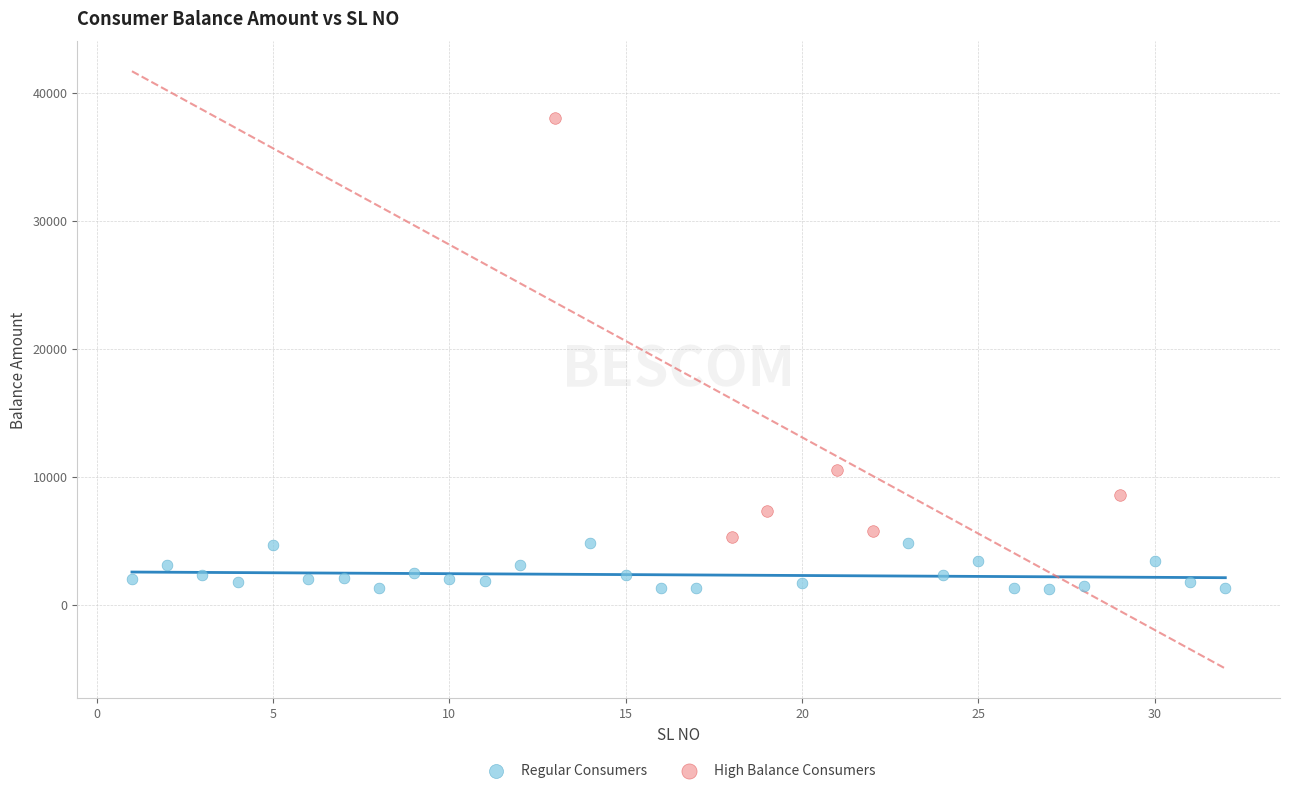

Which series reaches the minimum Y coordinate?

Regular Consumers